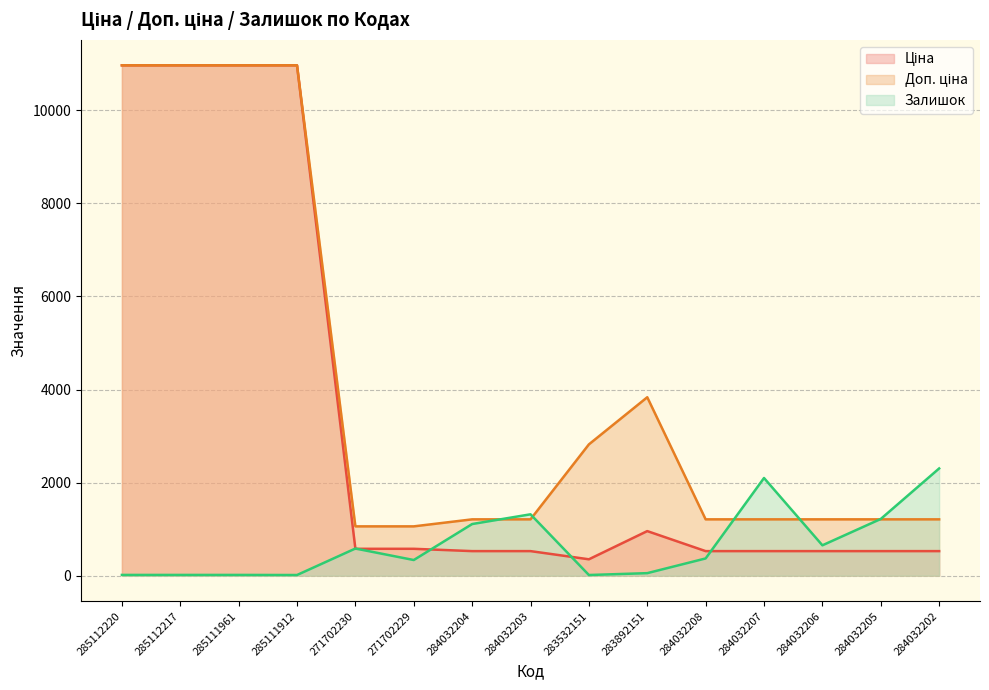

What is the difference between the second highest and second lowest values in the Залишок series?

2084.0